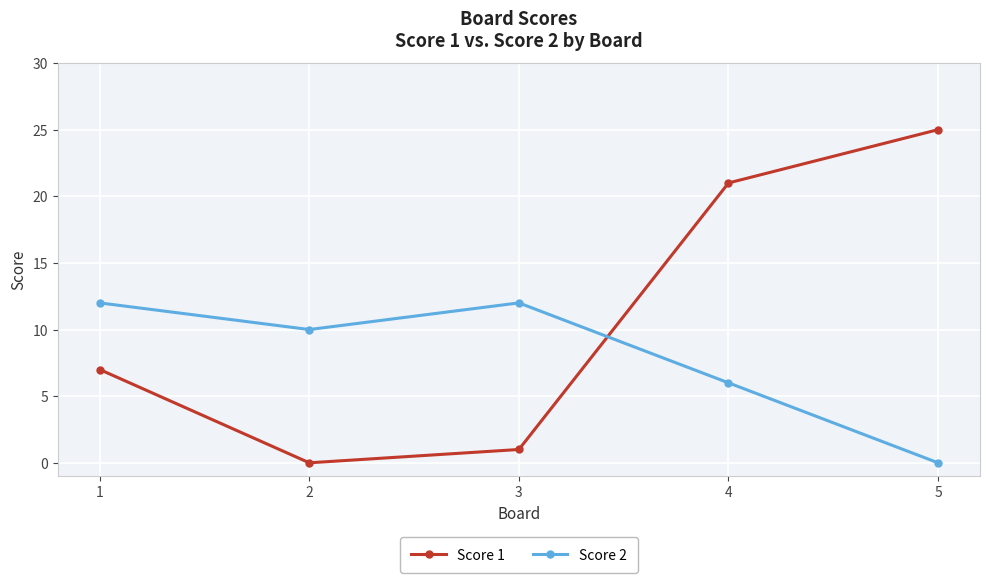

At which category is the sum across all series the highest?

4